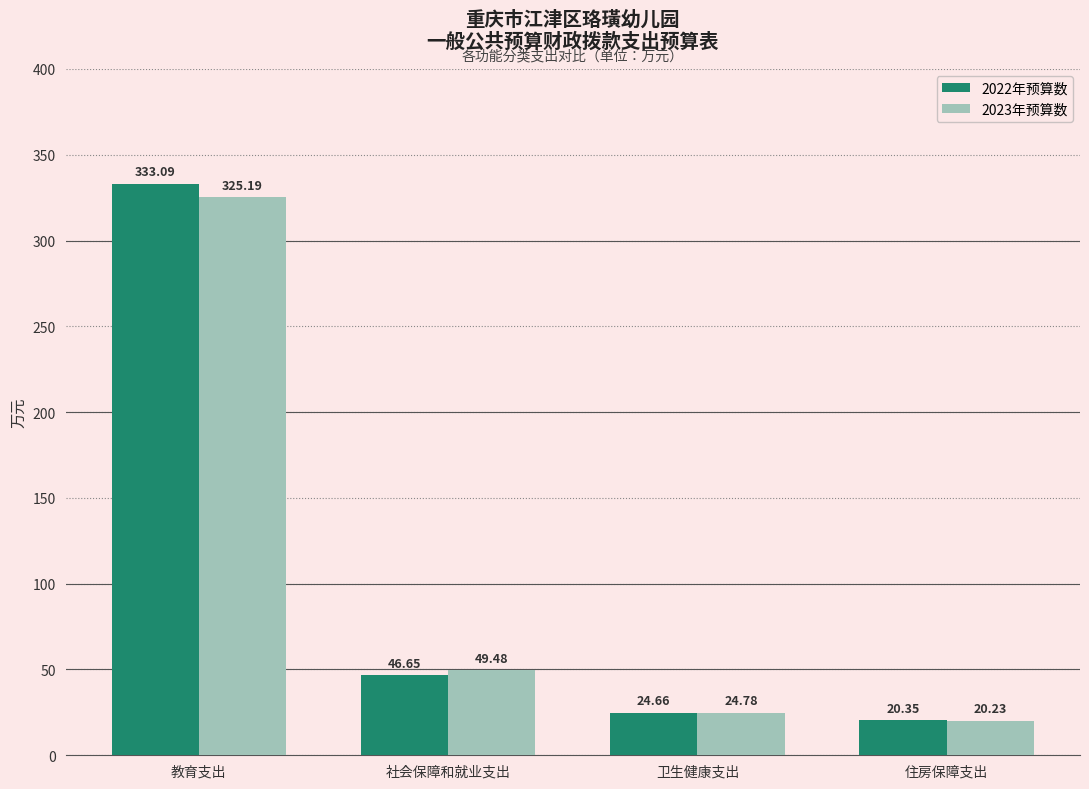

At 卫生健康支出, list the series in order from largest to smallest.

2023年预算数, 2022年预算数